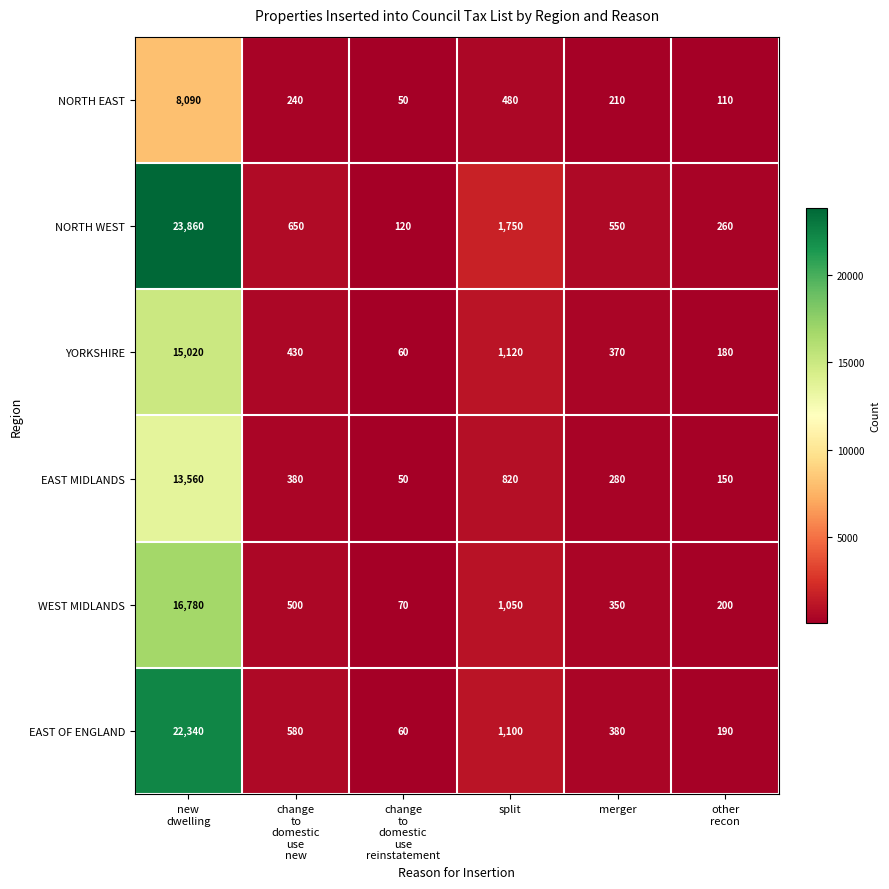

What is the greatest value displayed?

23860